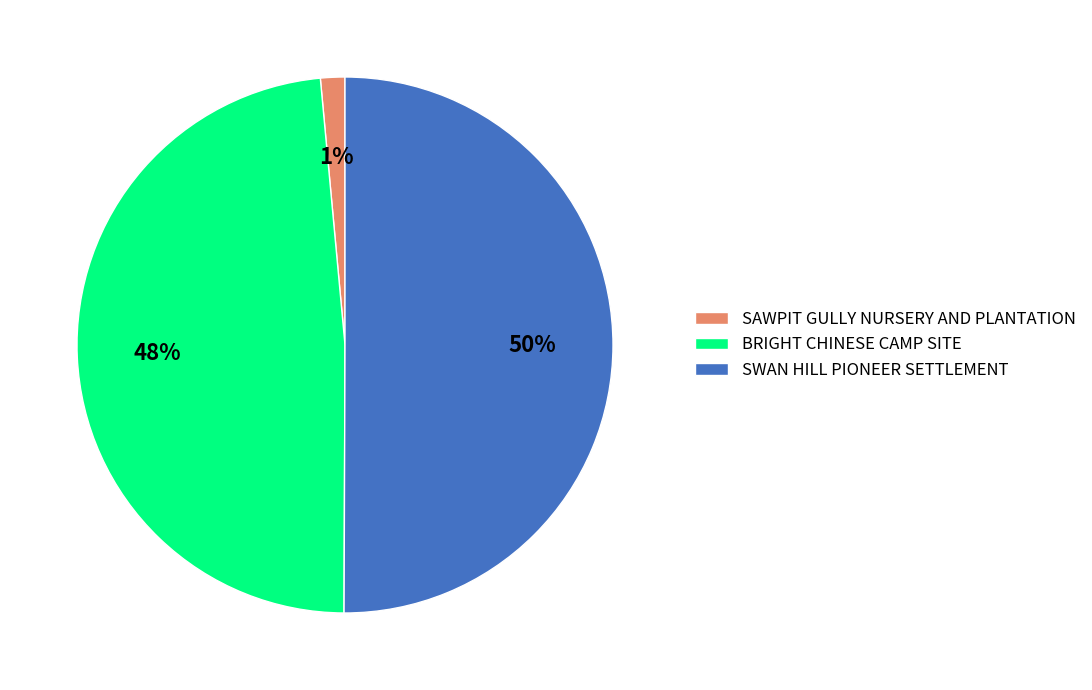

Between SWAN HILL PIONEER SETTLEMENT and BRIGHT CHINESE CAMP SITE, which is larger?

SWAN HILL PIONEER SETTLEMENT